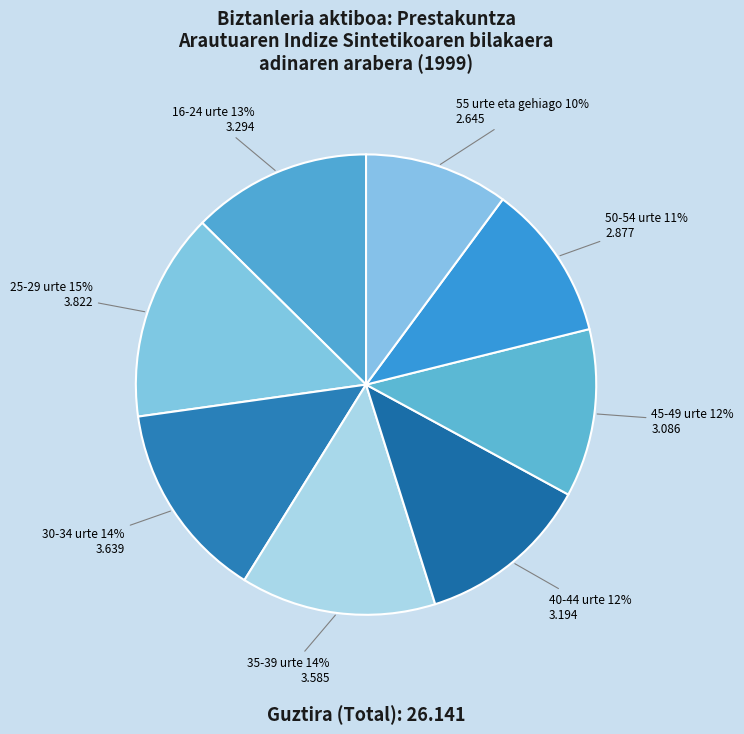

How many slices are in this pie chart?

8